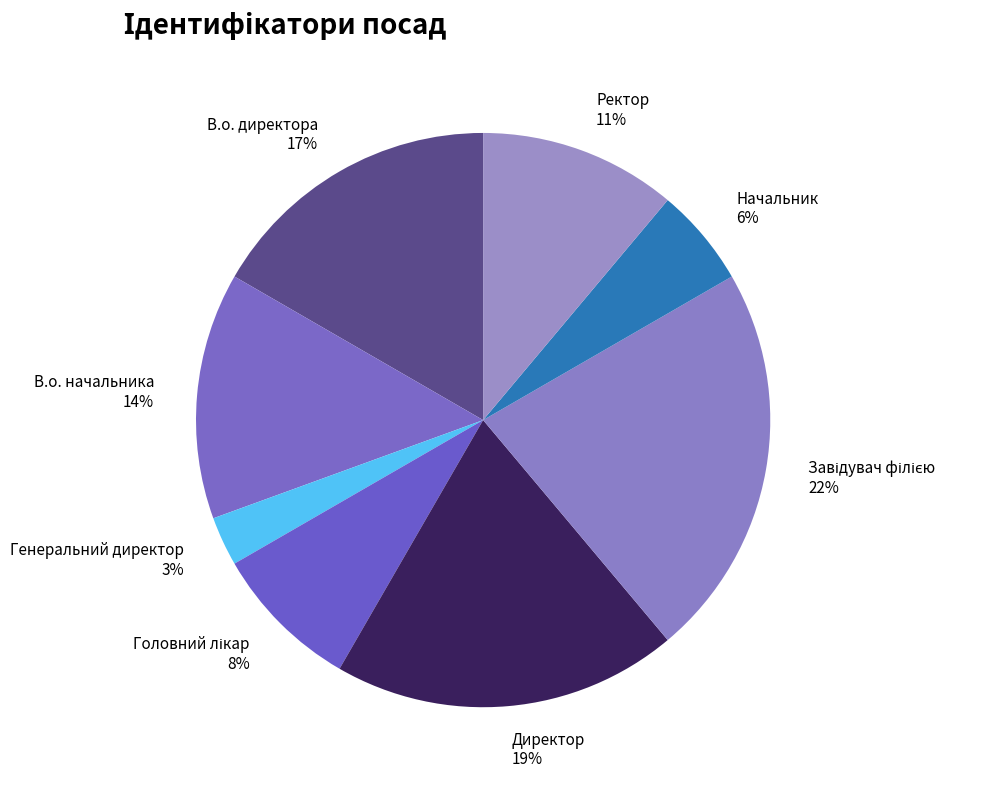

What is the smallest slice in the pie chart?

Генеральний директор